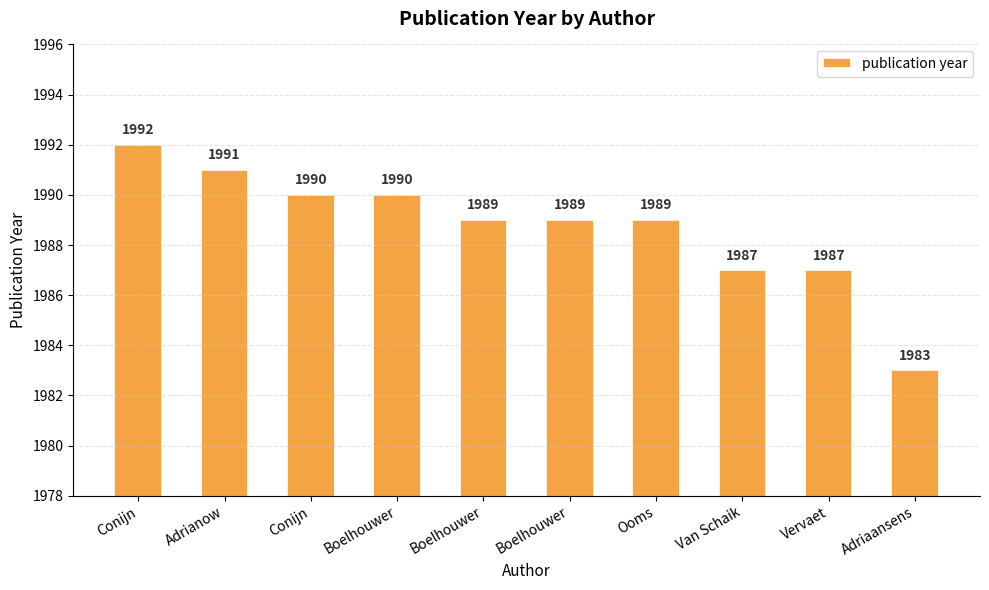

How many data points are less than 1989?

3